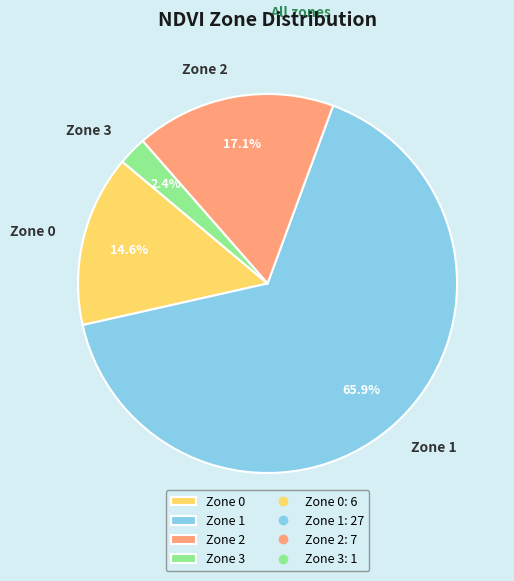

What percentage is NOT represented by Zone 3?

97.6%